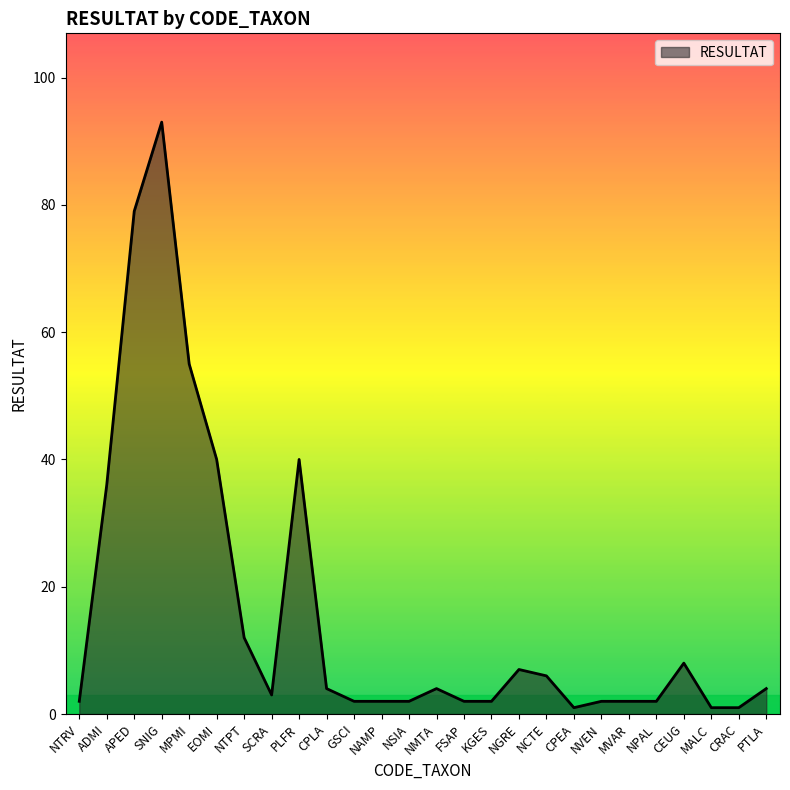

Reading right to left, extract all data points from this chart.

PTLA=4	CRAC=1	MALC=1	CEUG=8	NPAL=2	MVAR=2	NVEN=2	CPEA=1	NCTE=6	NGRE=7	KGES=2	FSAP=2	NMTA=4	NSIA=2	NAMP=2	GSCI=2	CPLA=4	PLFR=40	SCRA=3	NTPT=12	EOMI=40	MPMI=55	SNIG=93	APED=79	ADMI=36	NTRV=2